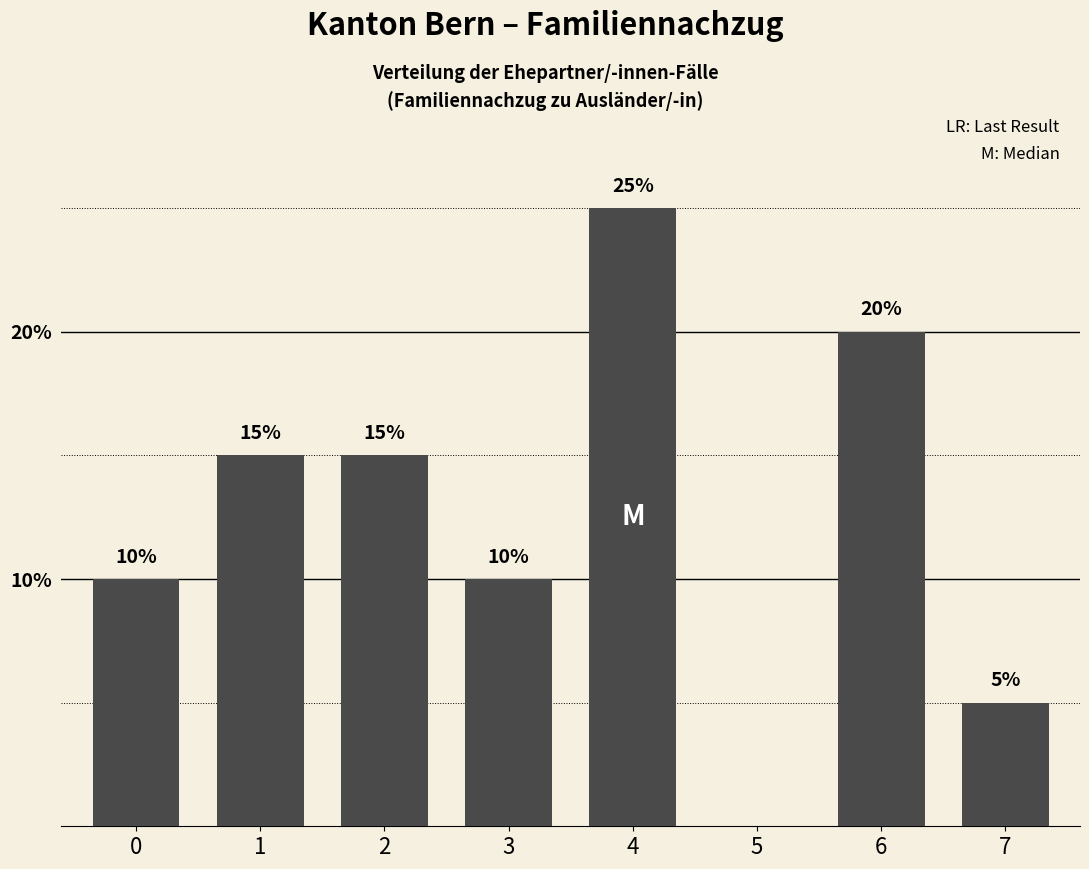

Reading left to right, extract all data points from this chart.

0=10	1=15	2=15	3=10	4=25	5=0	6=20	7=5